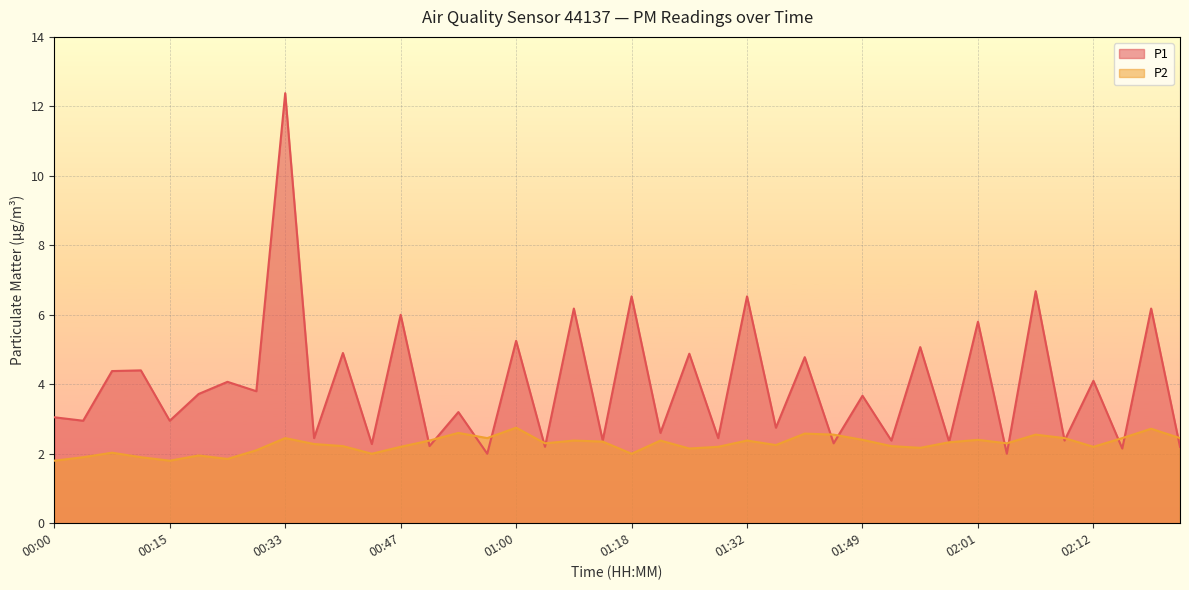

At which category does P2 reach its first local valley?

00:15